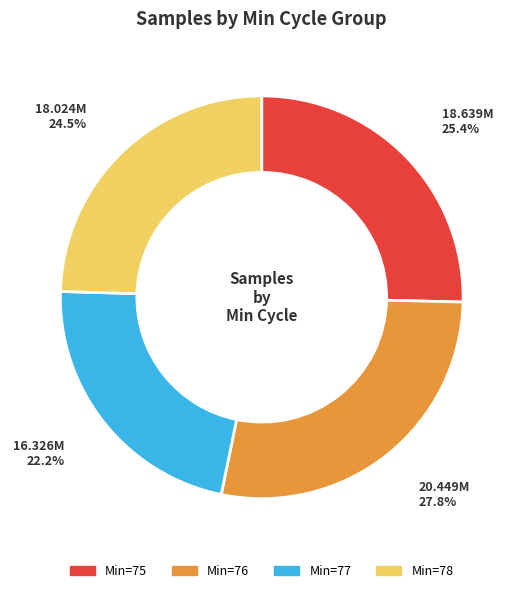

Does any single category account for the majority?

No